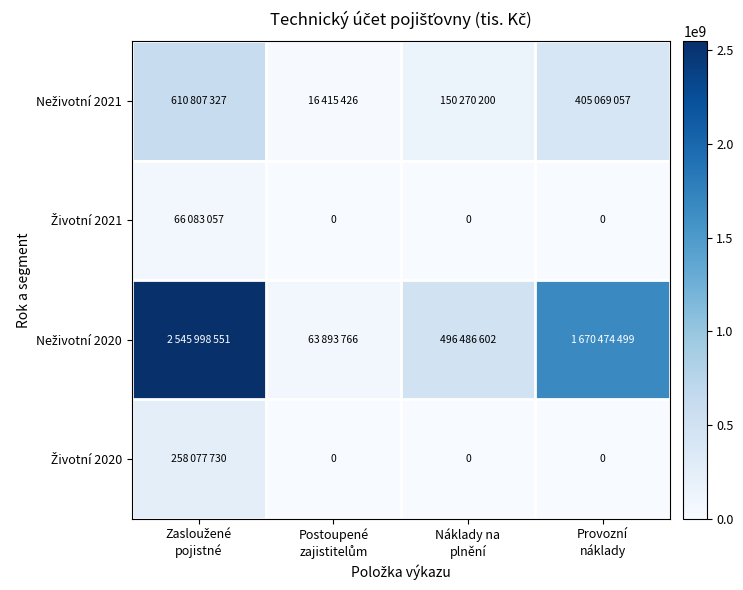

At which category is the sum across all series the highest?

Zasloužené
pojistné